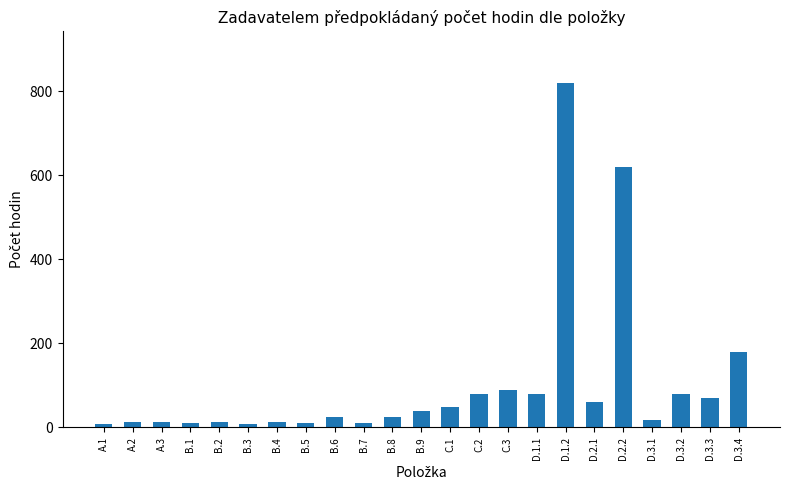

What is the sum of all values?

2327